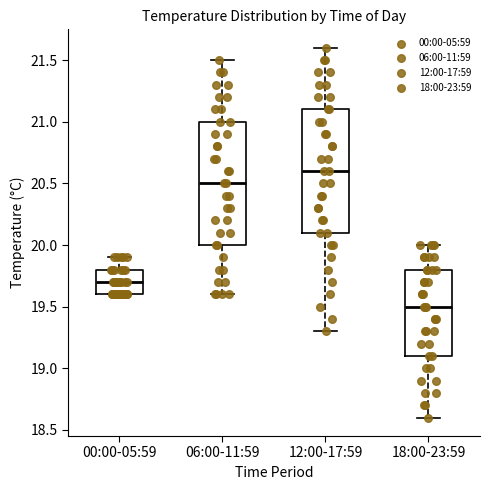

Which box has the lowest median line?

18:00-23:59